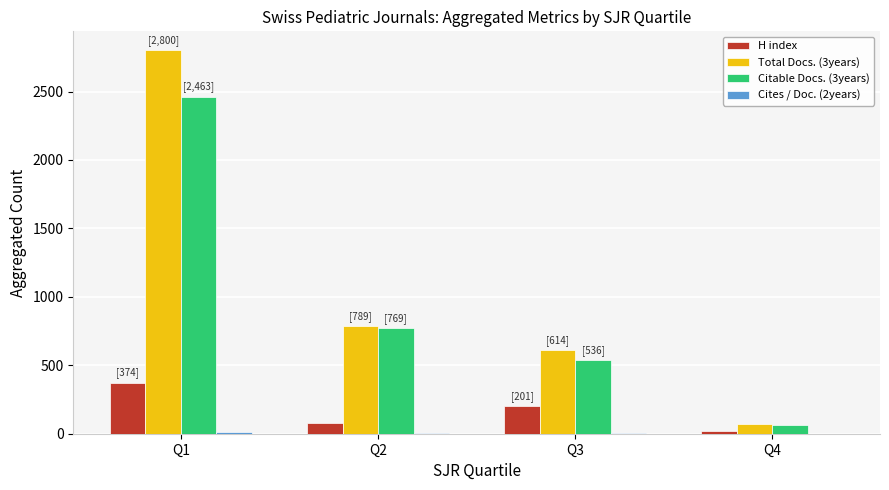

What is the sum of all H index values?

670